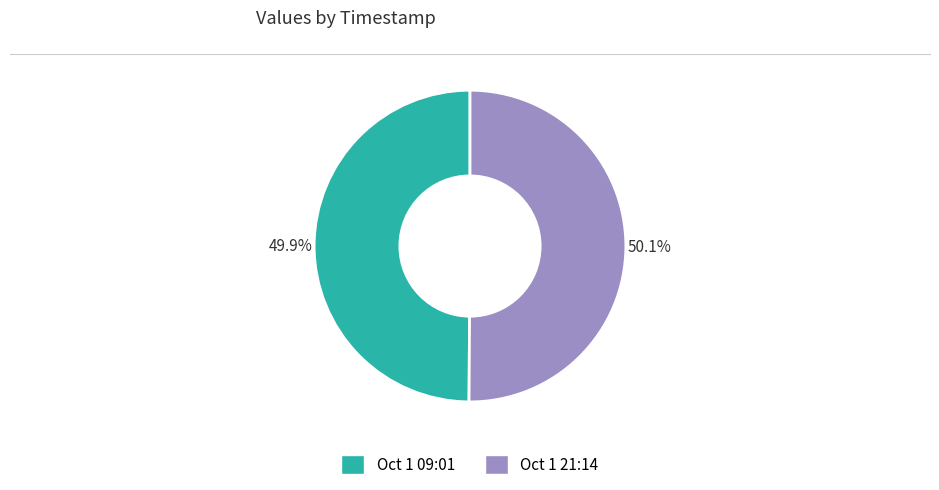

Does any single category account for the majority?

Yes